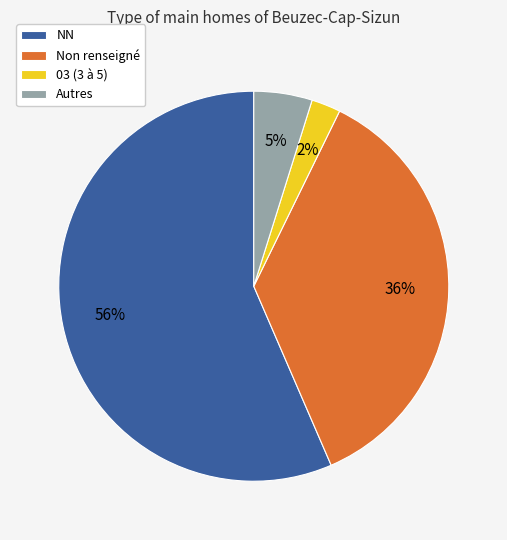

To the nearest percent, what is the combined percentage of 03 (3 à 5) and NN?

59%